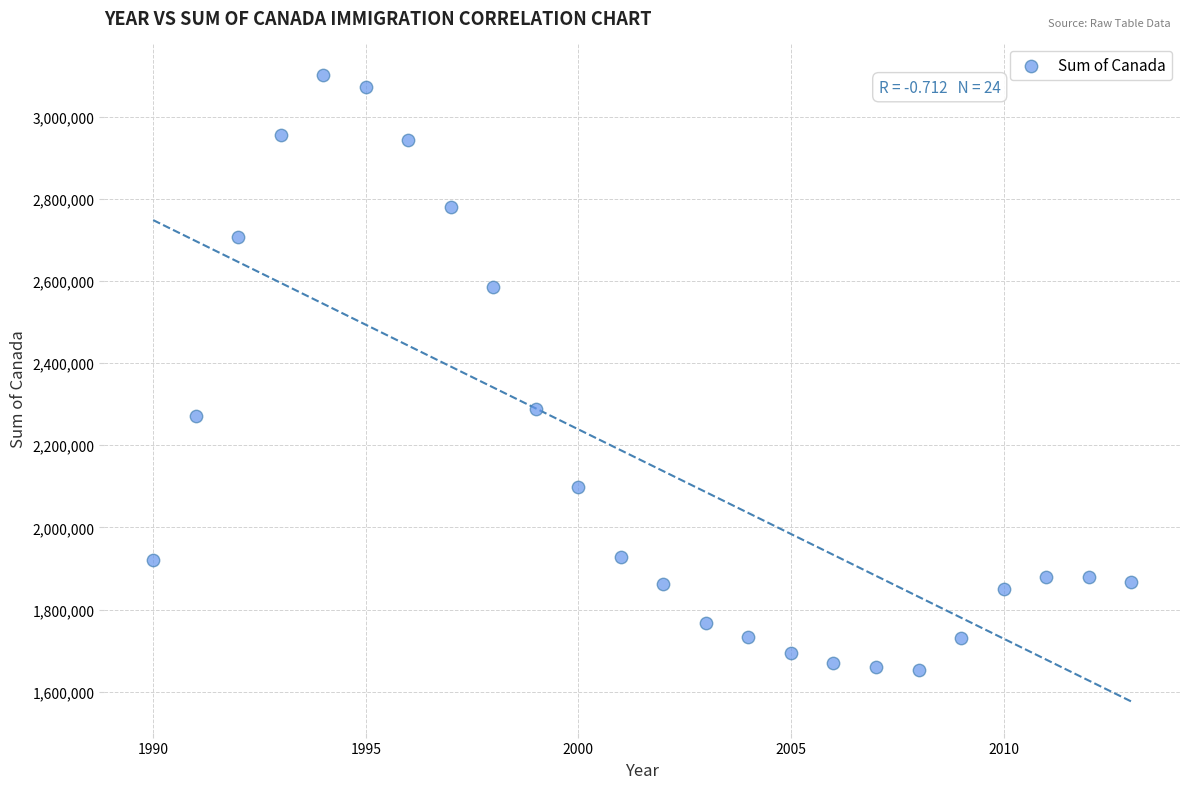

What Y value in the scatter plot is closest to 2376875?

2288888